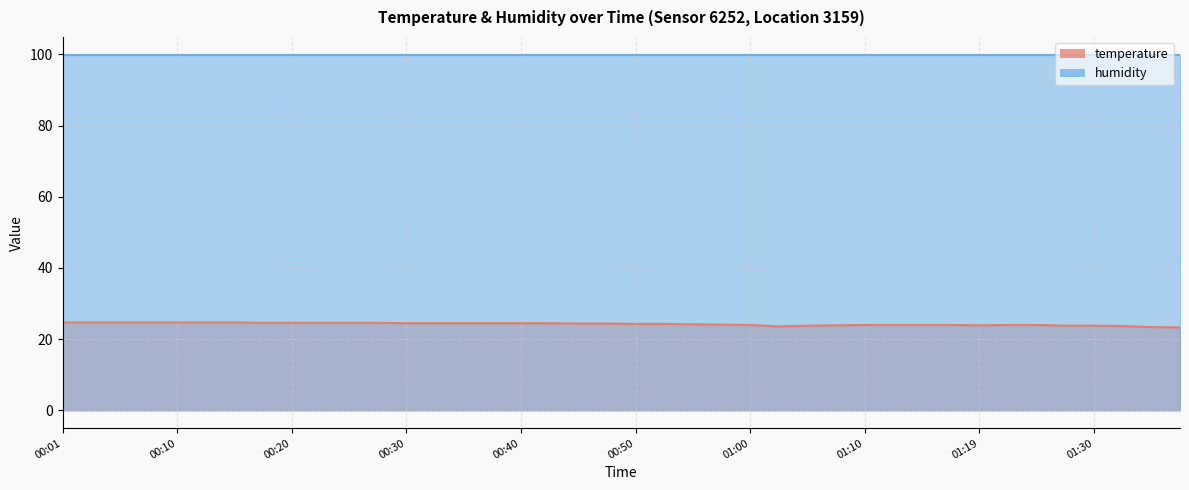

Rank the categories by value from lowest to highest.

01:37, 01:35, 01:02, 01:32, 01:04, 01:27, 01:30, 01:07, 01:19, 01:00, 01:10, 01:12, 01:14, 01:17, 01:22, 01:25, 00:57, 00:55, 00:50, 00:52, 00:45, 00:47, 00:30, 00:32, 00:35, 00:37, 00:40, 00:42, 00:18, 00:20, 00:23, 00:25, 00:28, 00:01, 00:03, 00:06, 00:08, 00:10, 00:13, 00:15